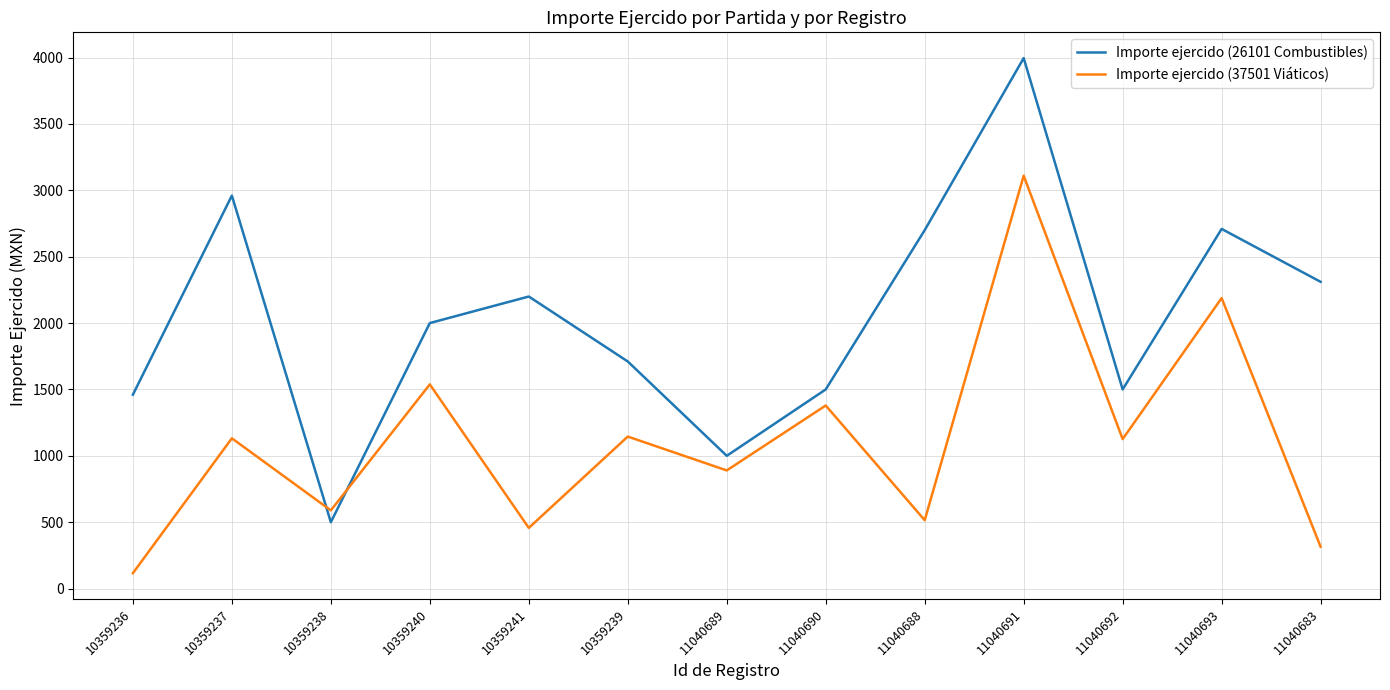

Which series has the largest total across all categories?

Importe ejercido (26101 Combustibles)